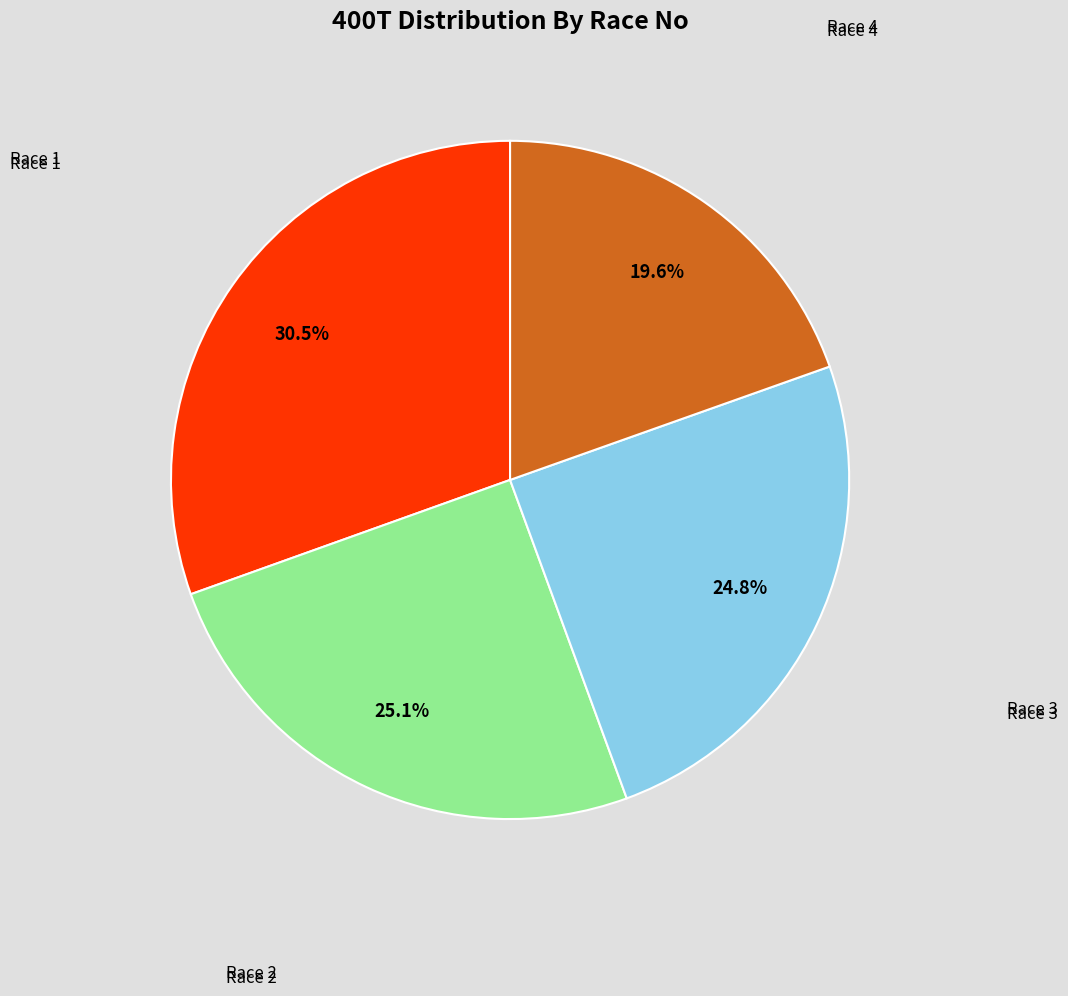

Is there any slice that represents more than half of the pie?

No